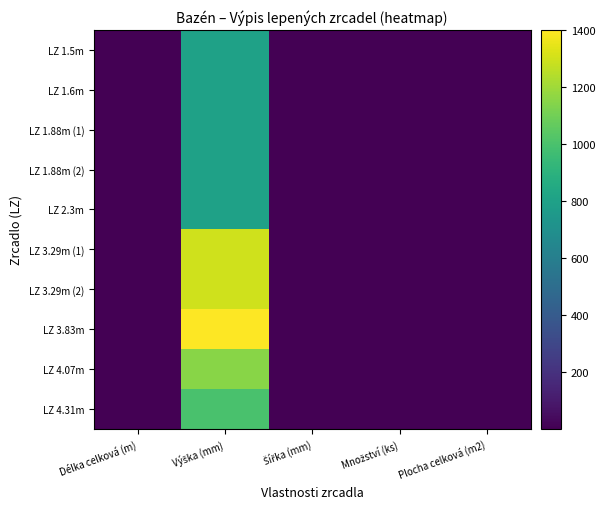

Which series changed the most between Výška (mm) and Množství (ks)?

LZ 3.83m